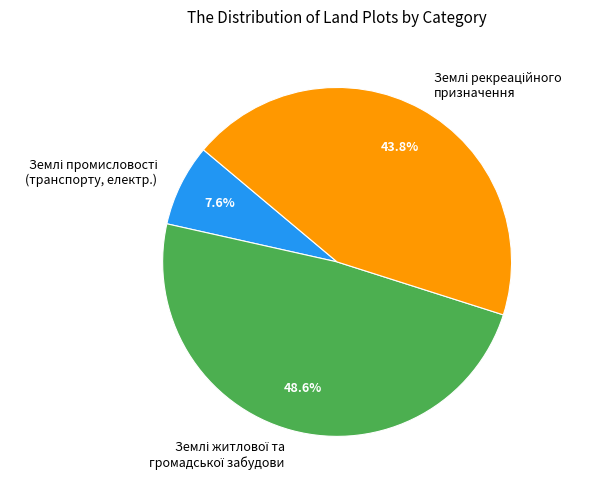

Is there any slice that represents more than half of the pie?

No